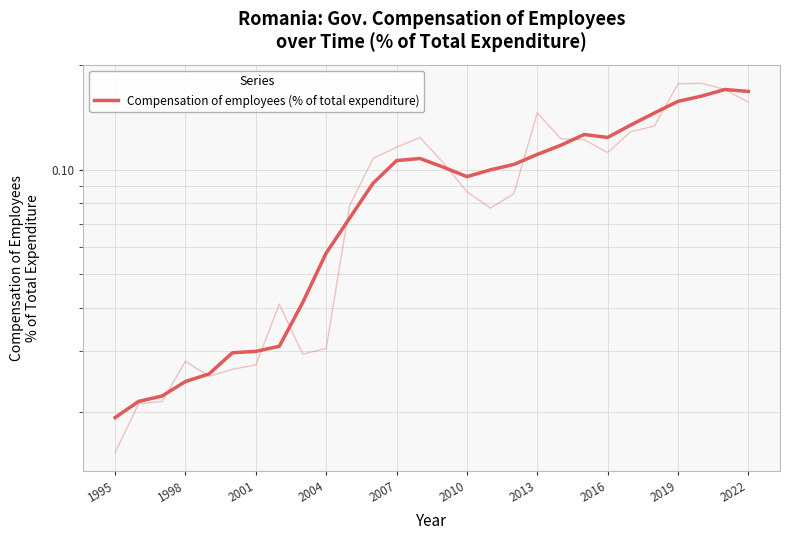

The chart shows a value of 0.1 at 2013. True or false?

True